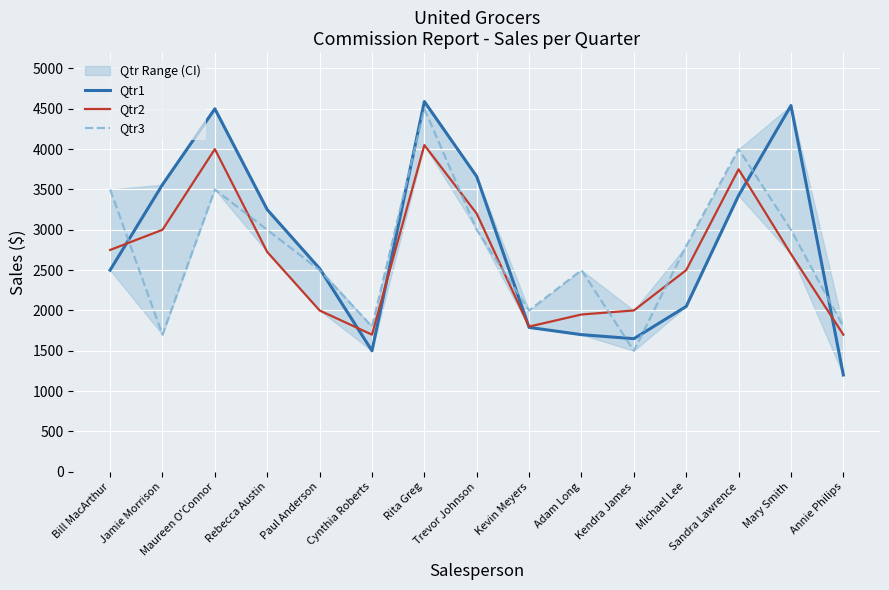

What is the value of the Qtr1 point at the 7th from the left?

4590